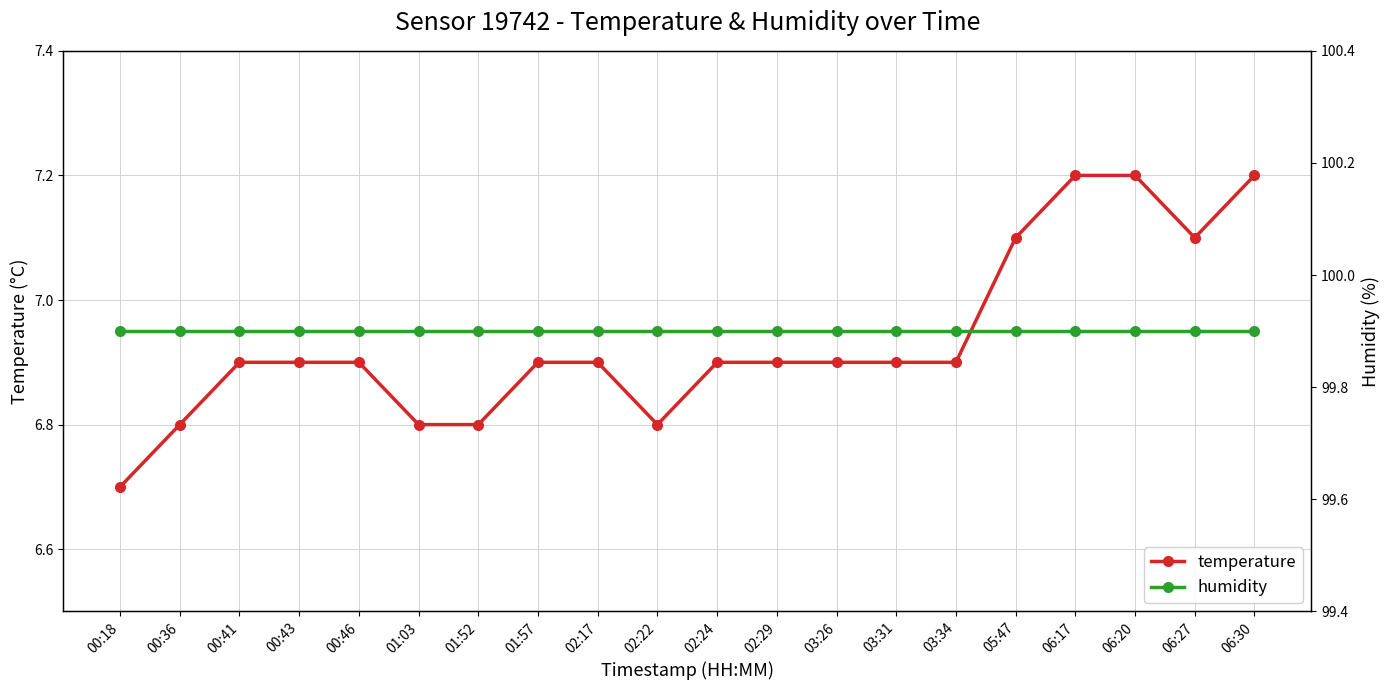

True or false: temperature and humidity cross at least once.

False